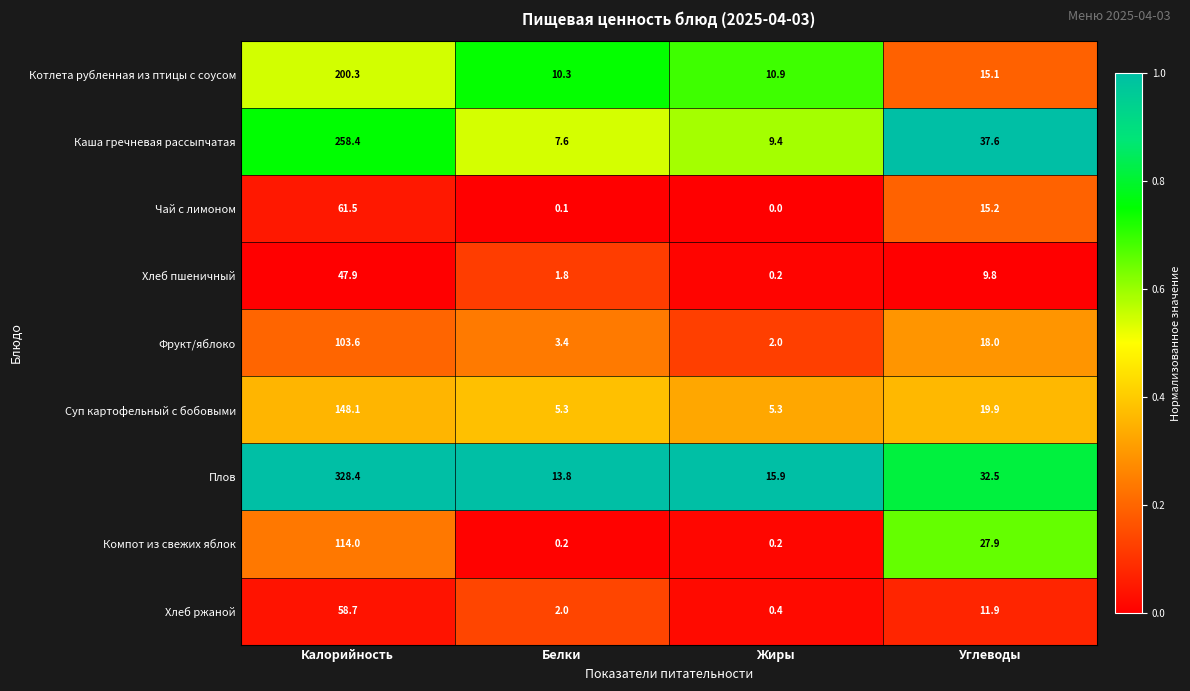

How many values in the Чай с лимоном series exceed 15?

2